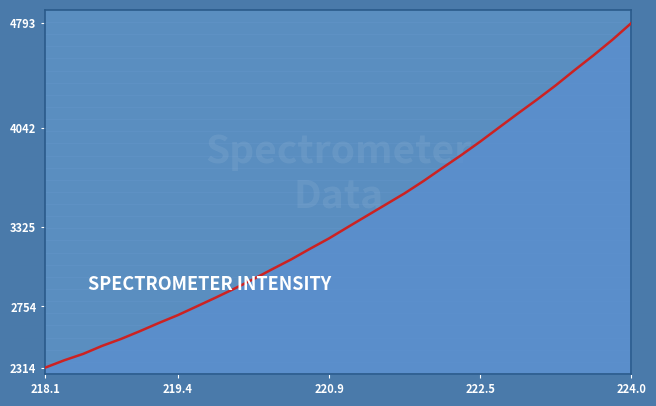

What is the difference between the maximum and minimum values?

2479.9